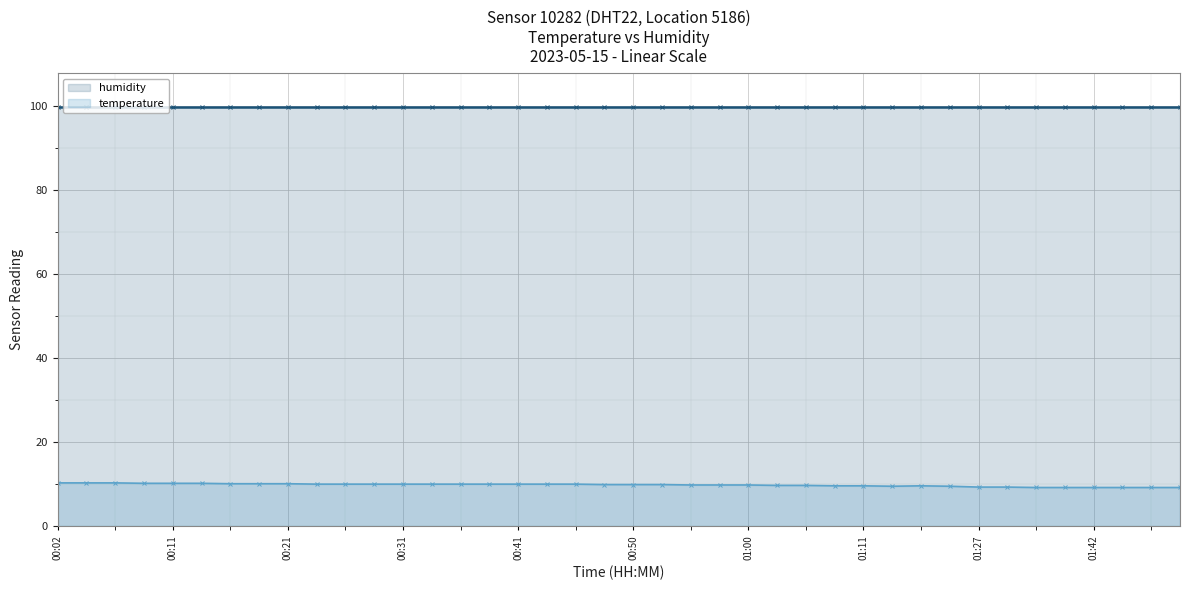

What is the spread (max minus min) of values at 00:02?

89.6